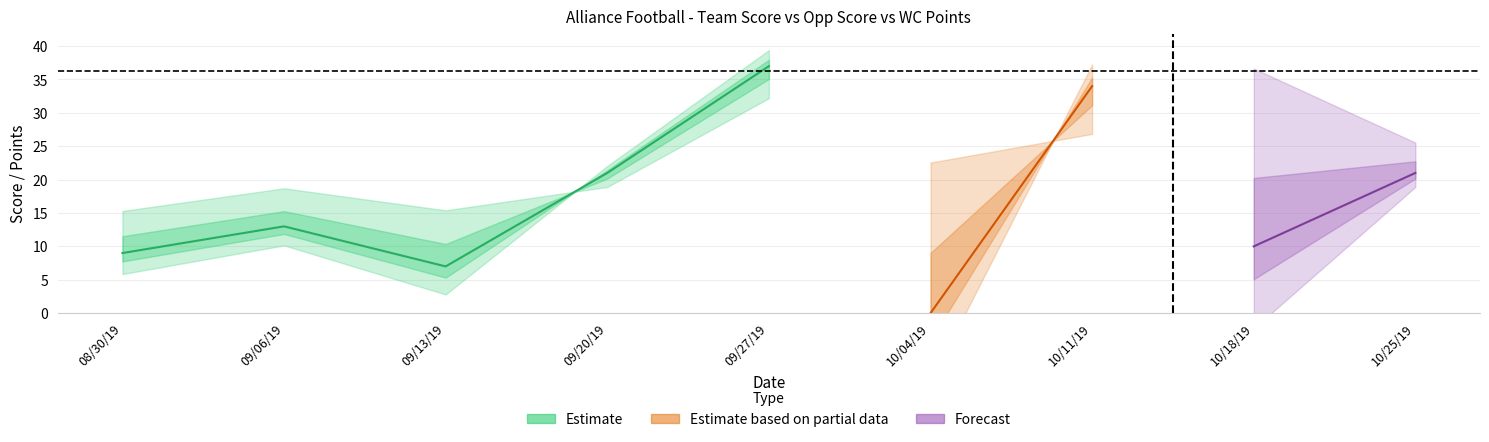

What is the average value of the Team Score series?

17